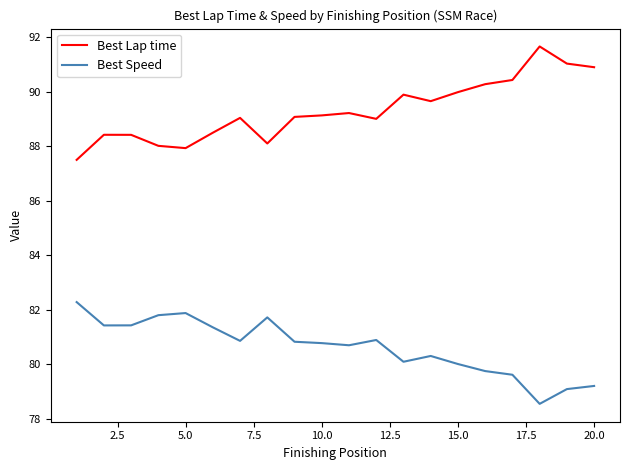

True or false: Best Speed and Best Lap time cross at least once.

False